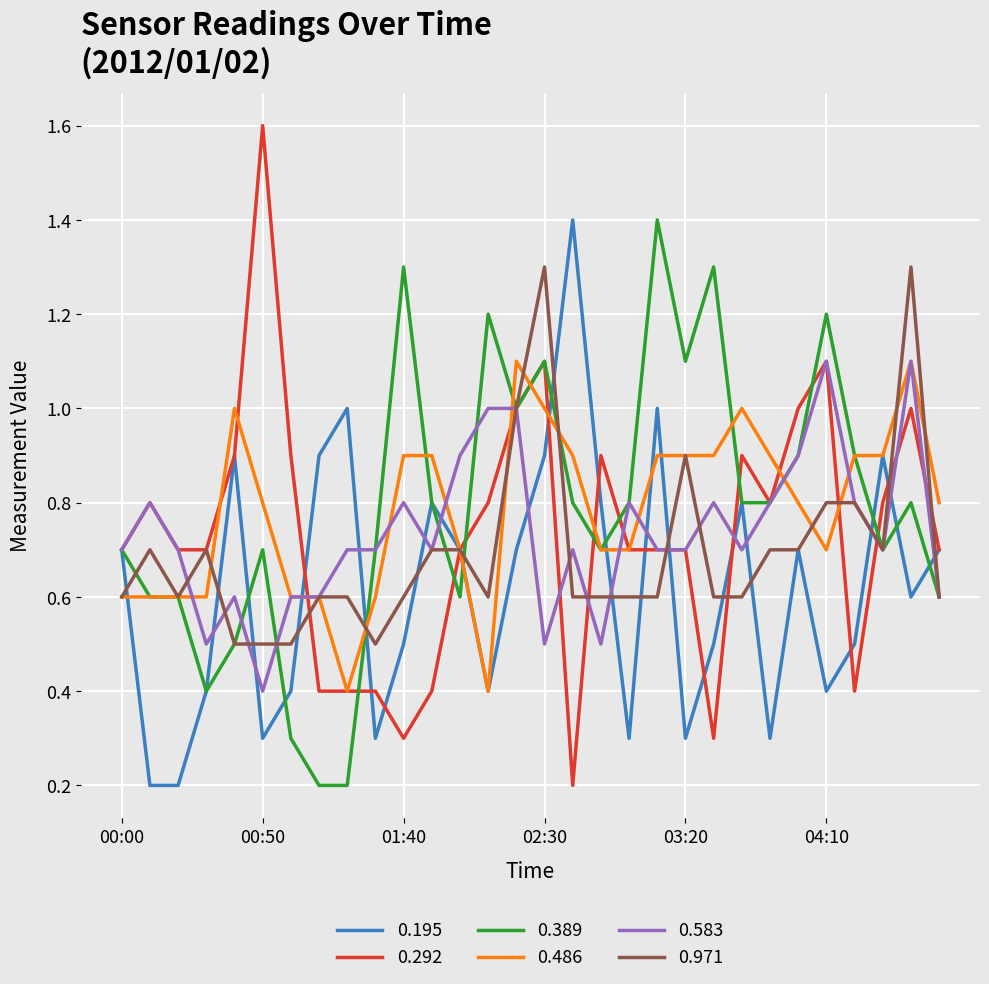

What is the highest value of the 0.195 series?

1.4